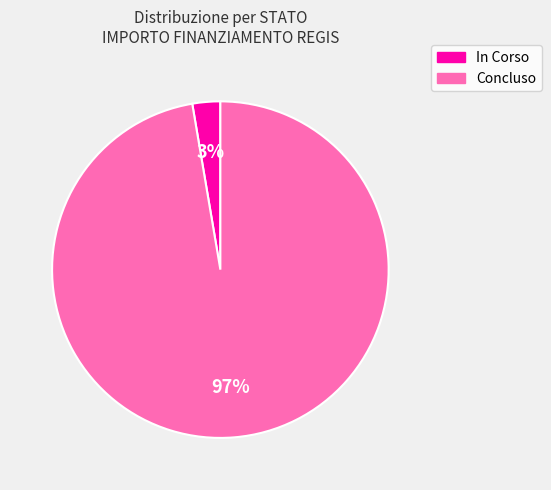

Does any single category account for the majority?

Yes